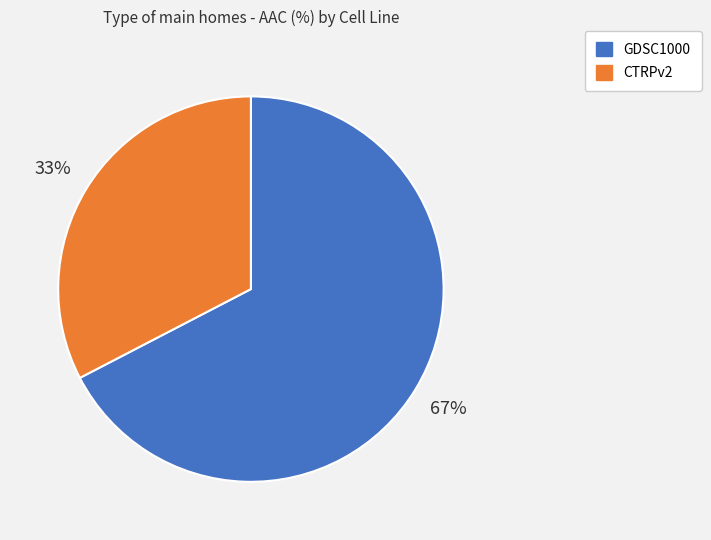

Which category has the smallest portion of the pie?

CTRPv2